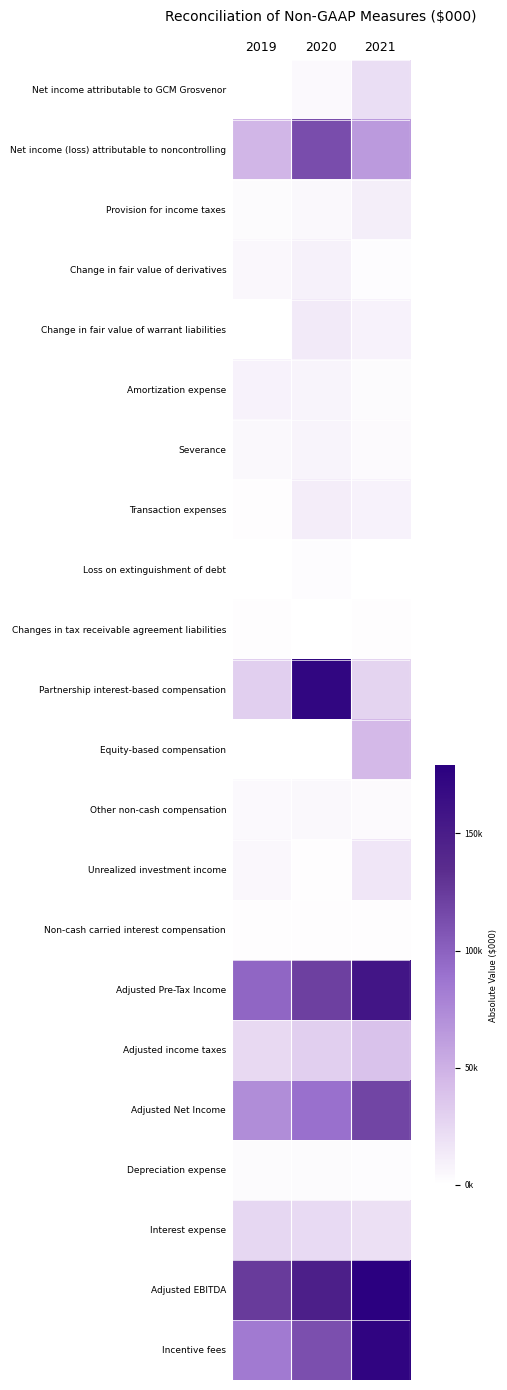

Which series changed the most between 2019 and 2021?

Incentive fees